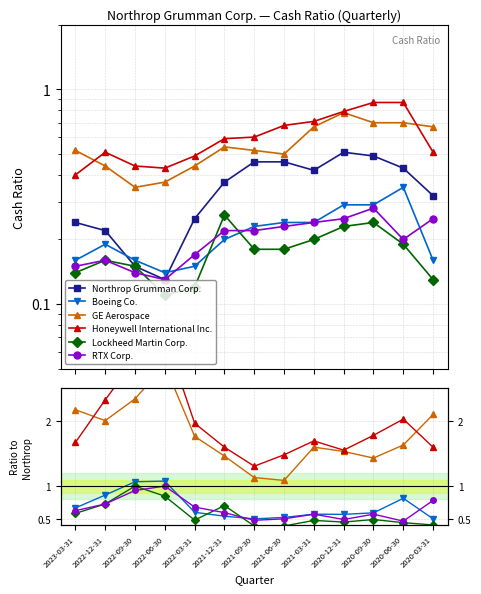

What is the minimum value for Northrop Grumman Corp.?

0.1